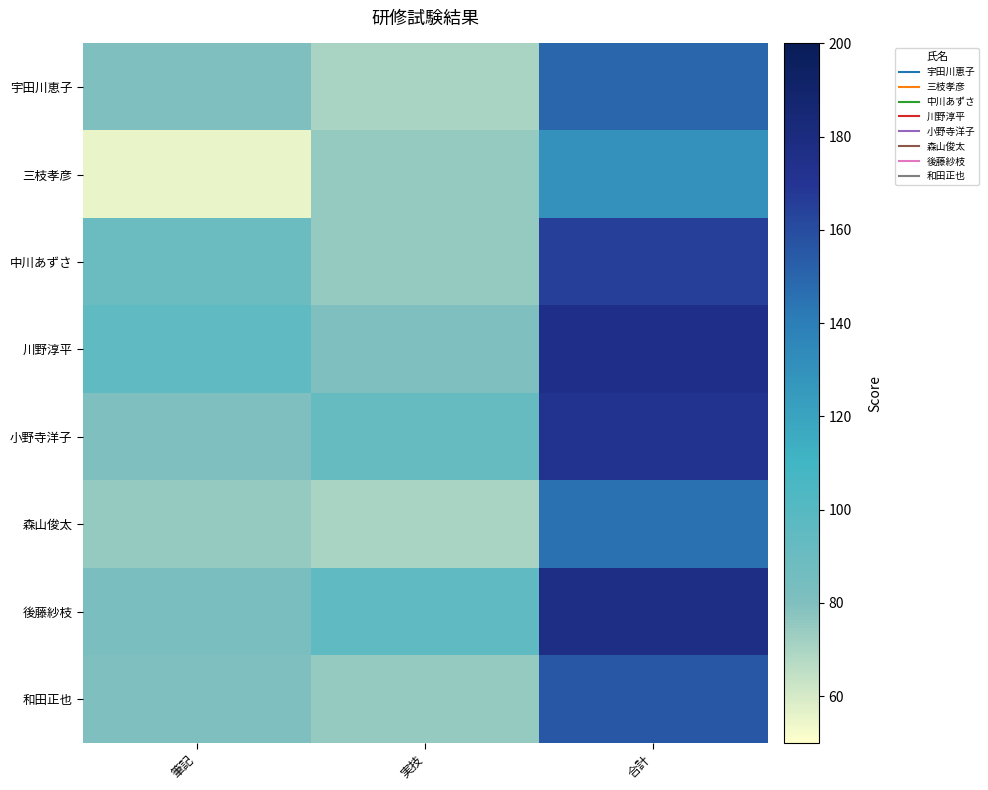

What is the maximum value shown in the chart?

177